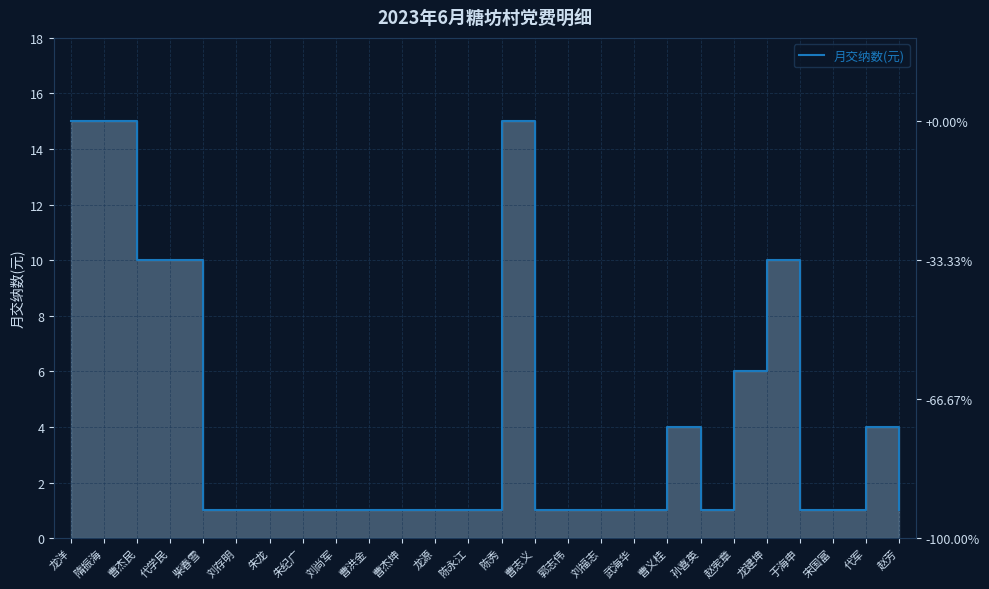

List the labels in order of value, smallest first.

柴春雪, 刘存明, 朱龙, 朱纪广, 刘尚军, 曹洪金, 曹杰坤, 龙源, 陈永江, 曹志义, 郭志伟, 刘福志, 武海华, 孙喜英, 于海申, 宋国富, 赵芳, 曹义桂, 代军, 赵宪章, 曹杰民, 代学民, 龙建坤, 龙洋, 隋振海, 陈秀